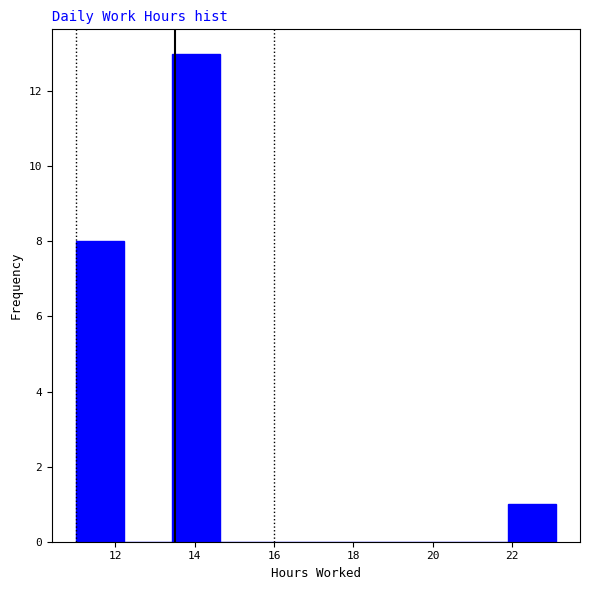

Which range on the x-axis has the tallest bar?

13.4 to 14.6